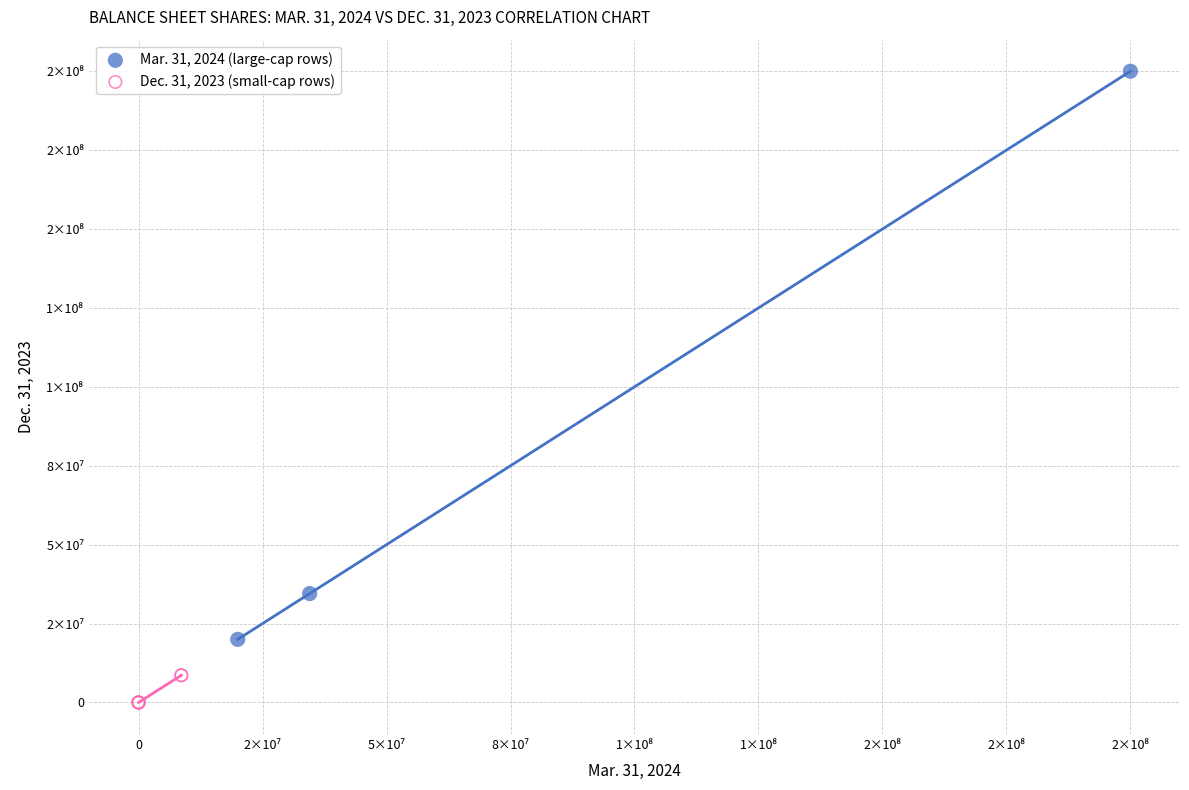

What are all the series names shown in the legend?

Mar. 31, 2024 (large-cap rows), Dec. 31, 2023 (small-cap rows)